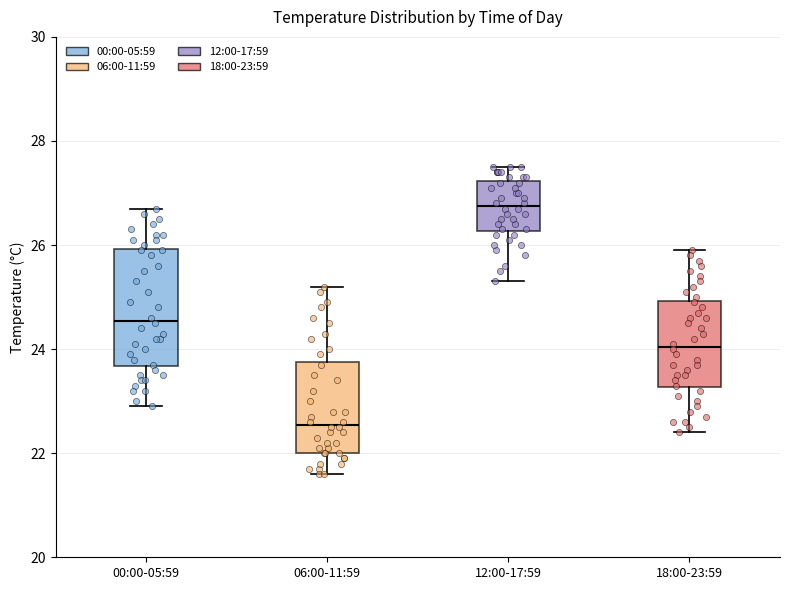

Which box's median line is the lowest?

06:00-11:59